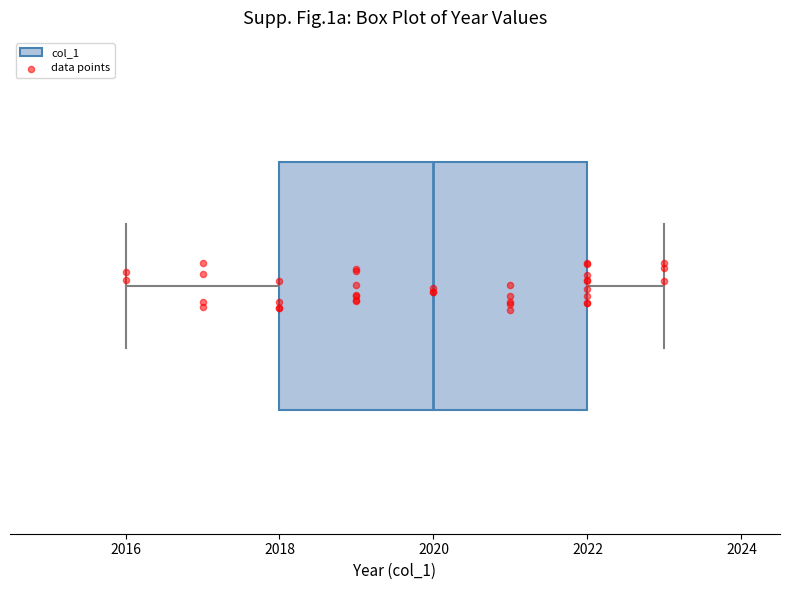

Read this box plot against the x-axis: the position of the median line, the range covered by the box, and the ends of both whiskers. The values are not printed on the chart, so give them approximately, as read against the axis.

median 2020, box 2018 to 2022, whiskers 2016 to 2023